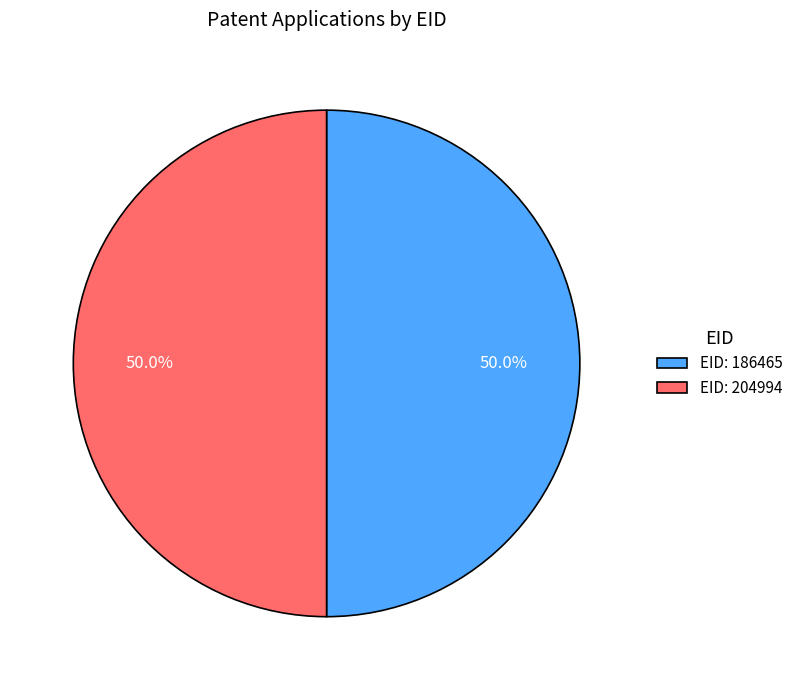

What is the ratio of the value at EID: 204994 to the value at EID: 186465?

1.0